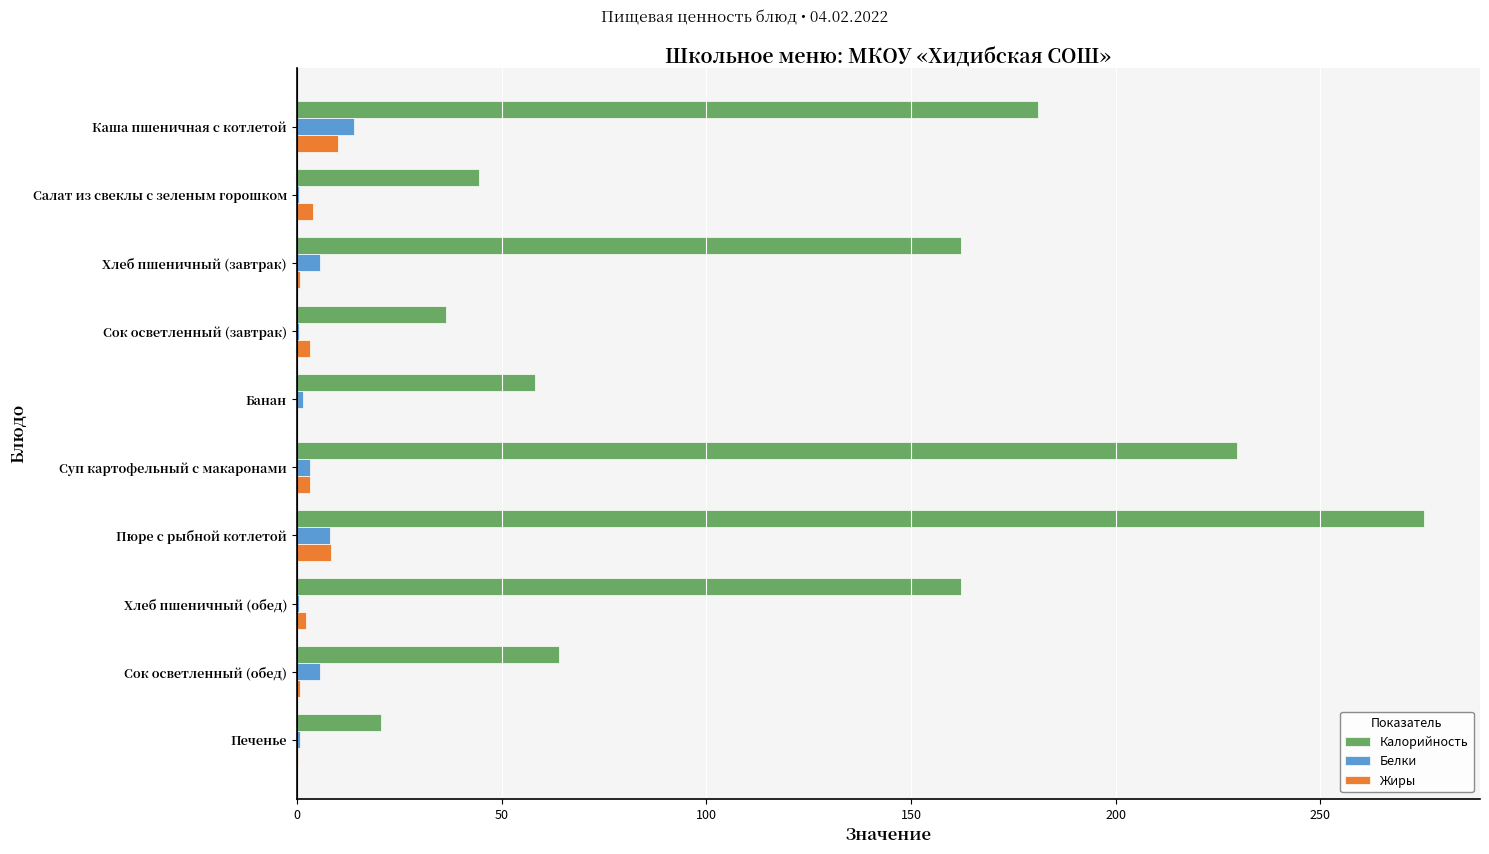

The Жиры series shows 8.4 at Пюре с рыбной котлетой. True or false?

True